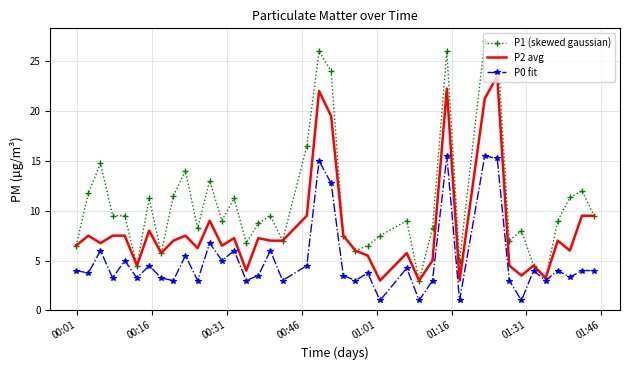

Which series has the widest spread of values?

P1 (skewed gaussian)